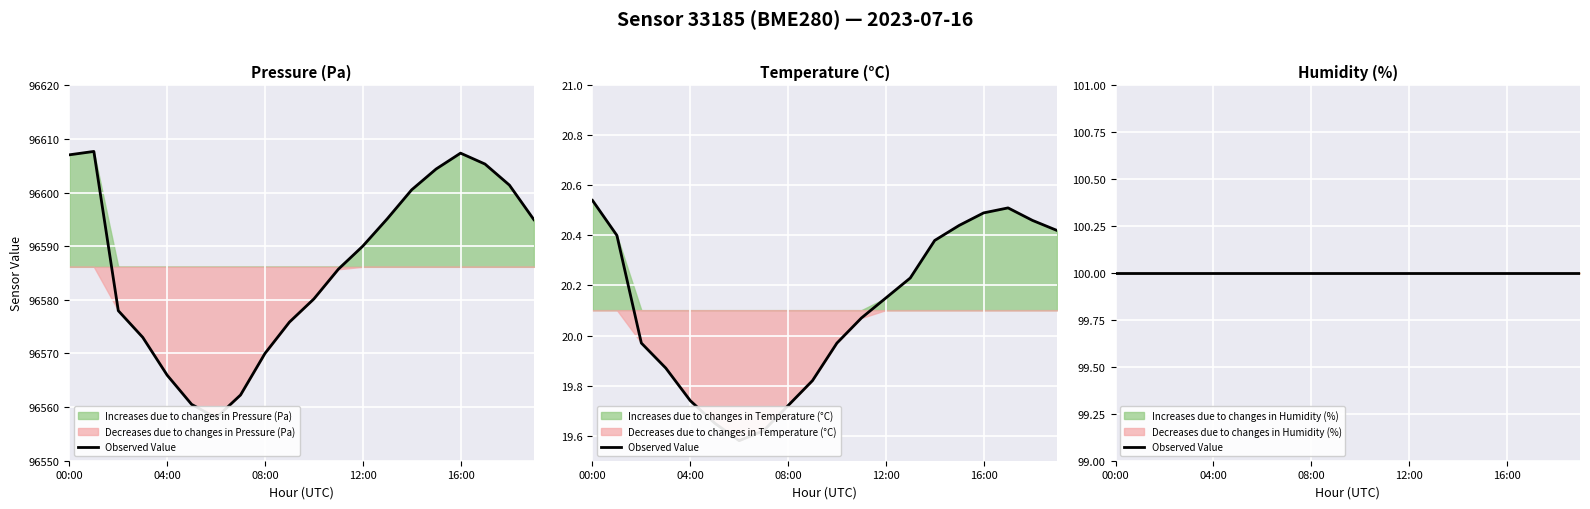

At which label is temperature closest to 20?

02:00